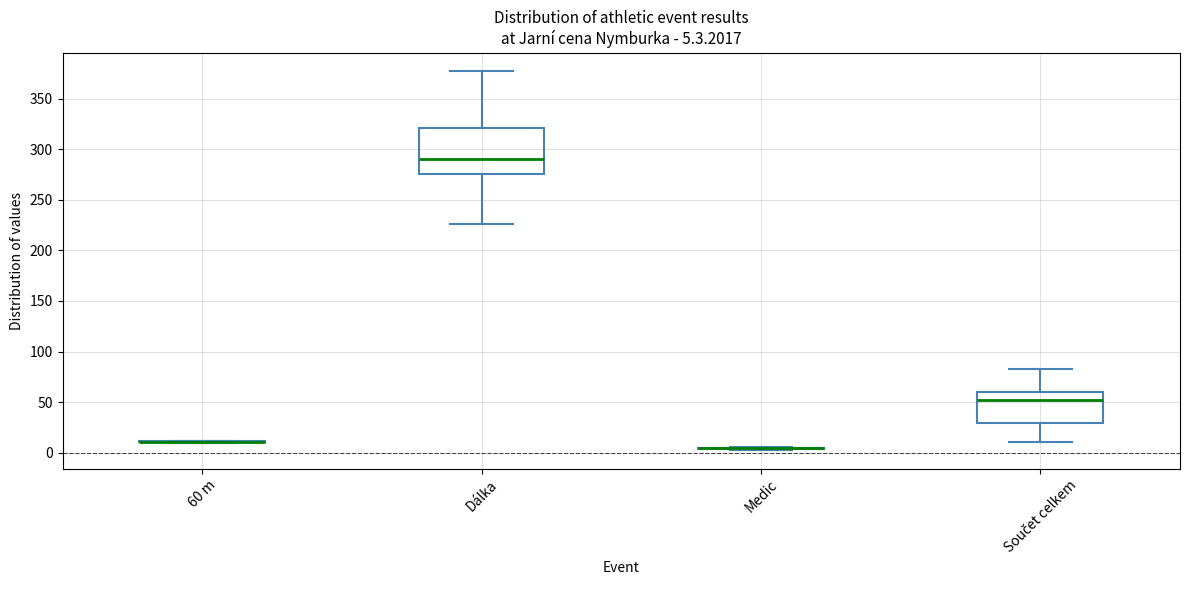

Comparing the boxes themselves (not the whiskers), which one is the tallest?

Dálka